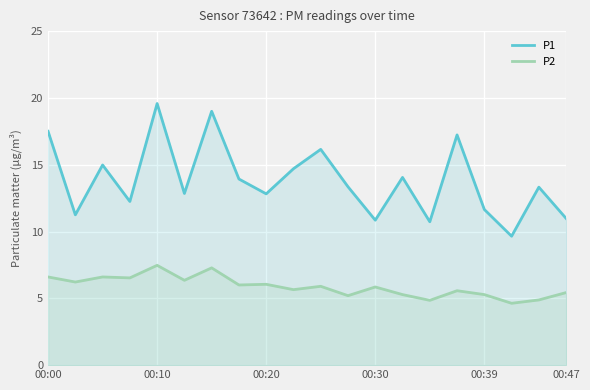

At which label does P1 first exceed 13?

00:00